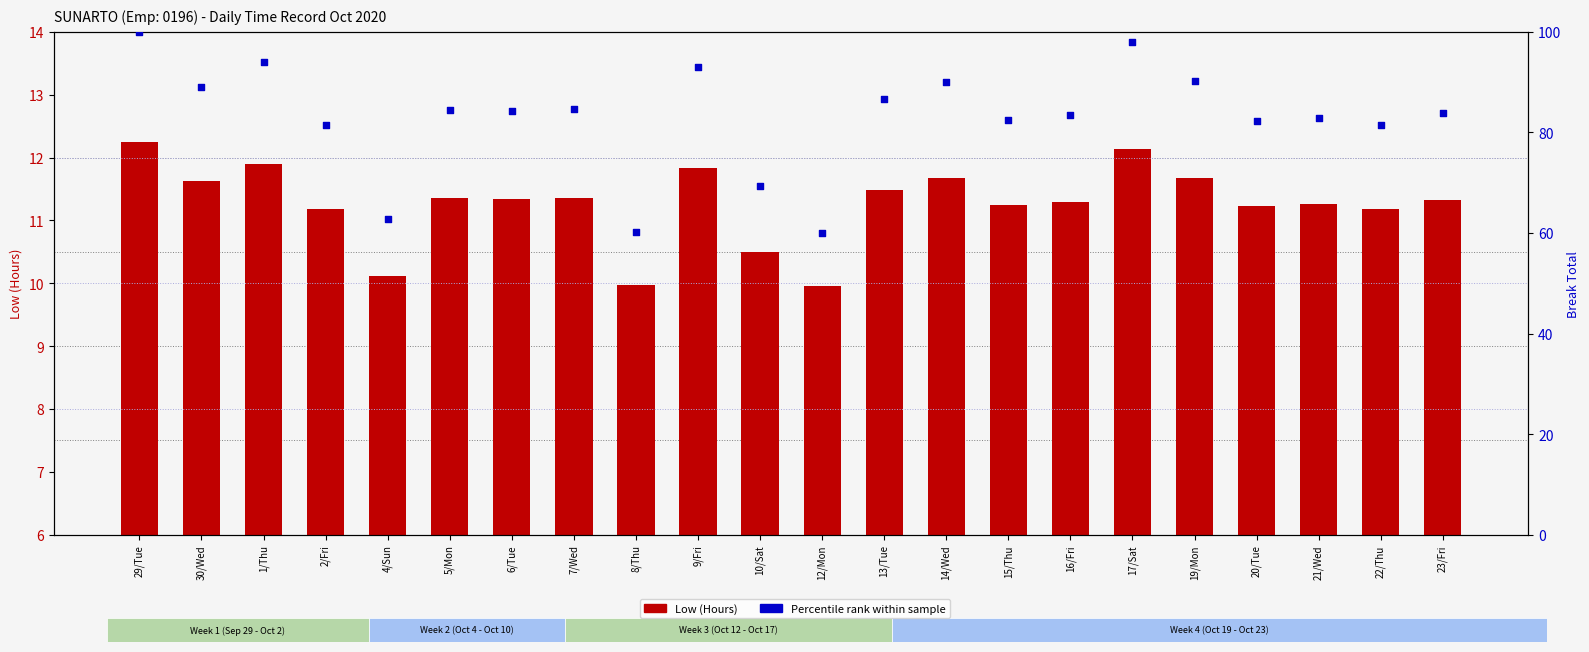

At which category is the sum across all series the highest?

29/Tue